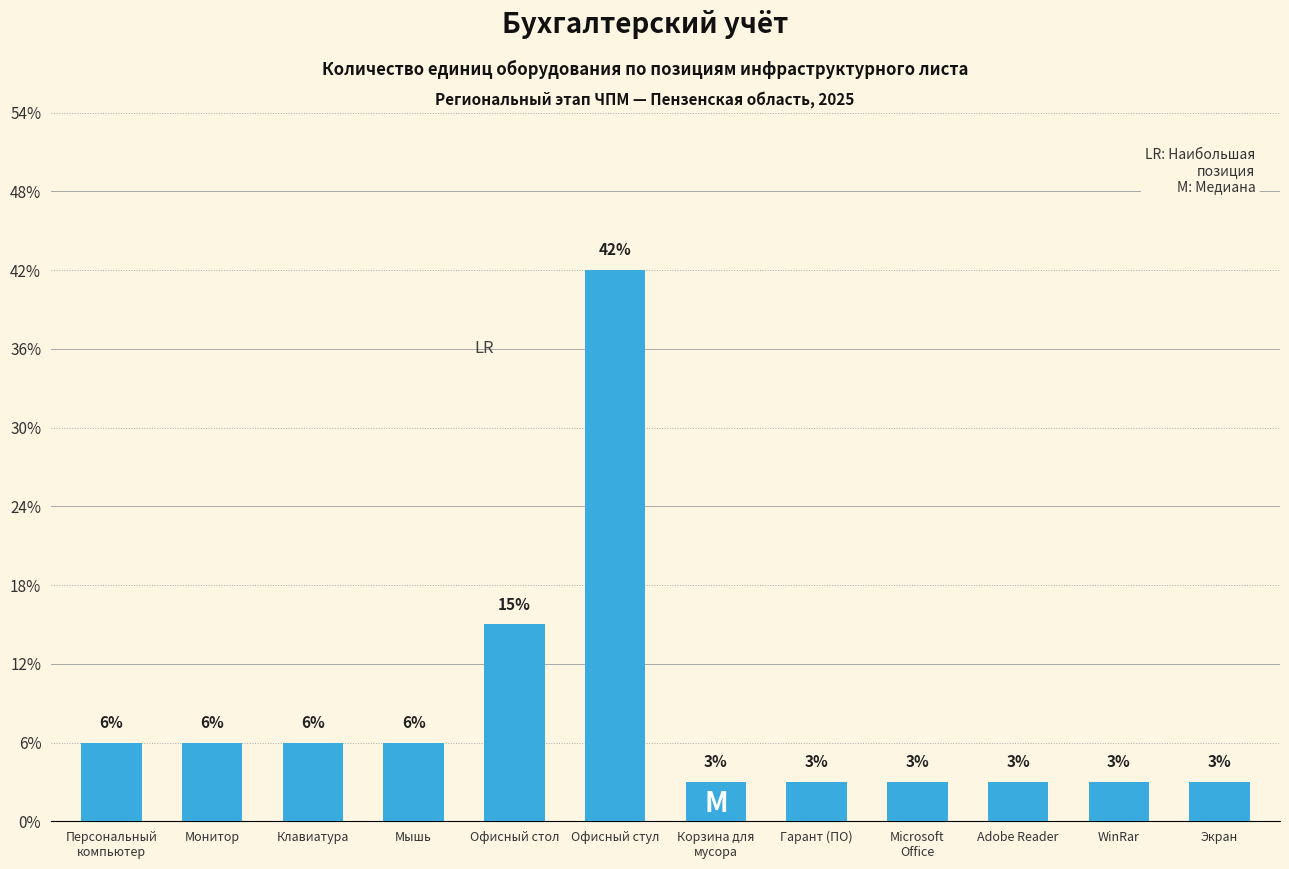

Does the chart contain any negative values?

No